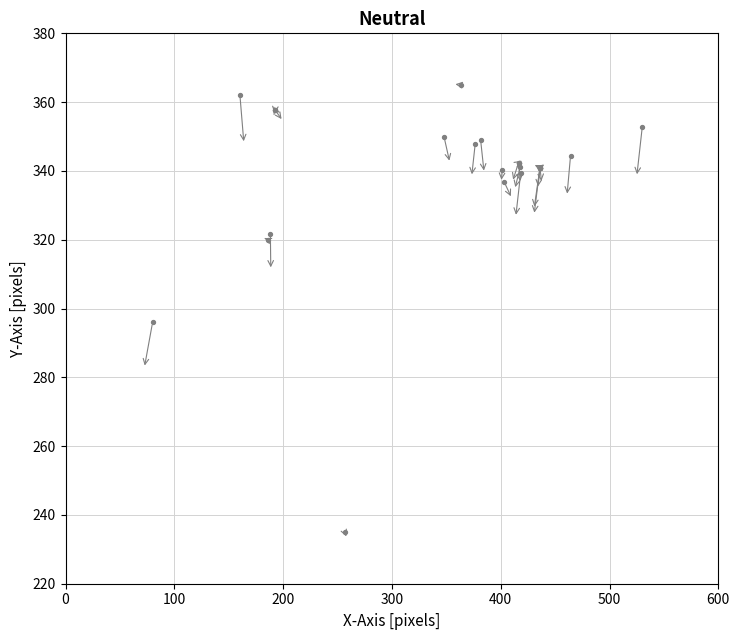

What Y value in the scatter plot is closest to 300?

296.0